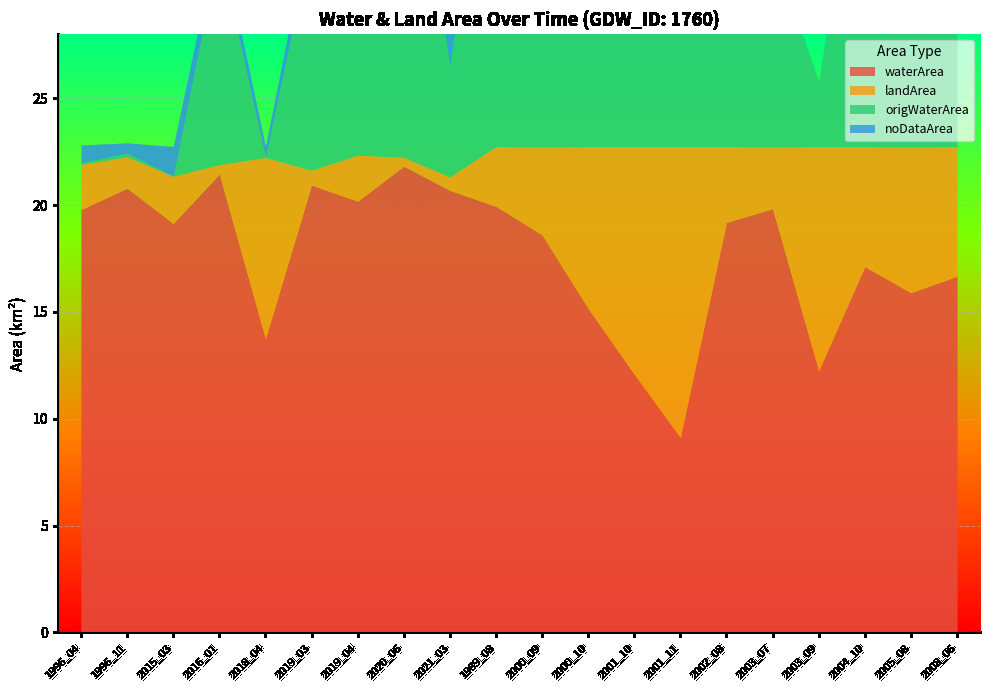

True or false: origWaterArea has more than 0 points higher than both neighbors.

True